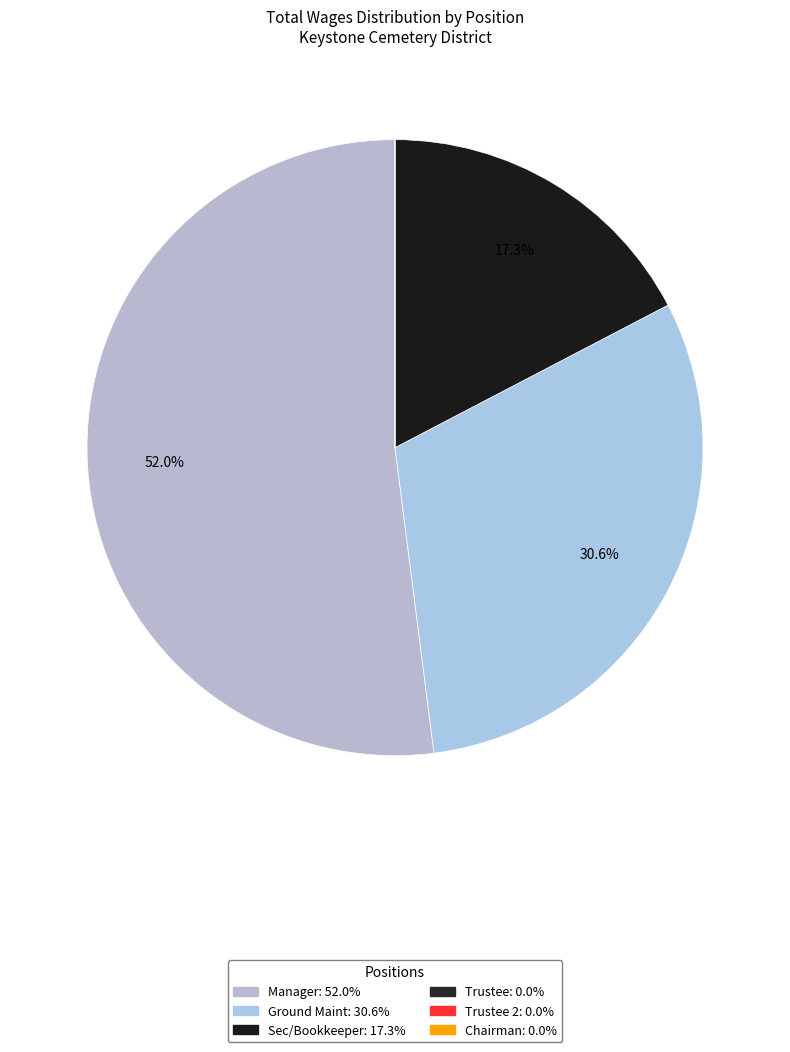

How many slices are in this pie chart?

6